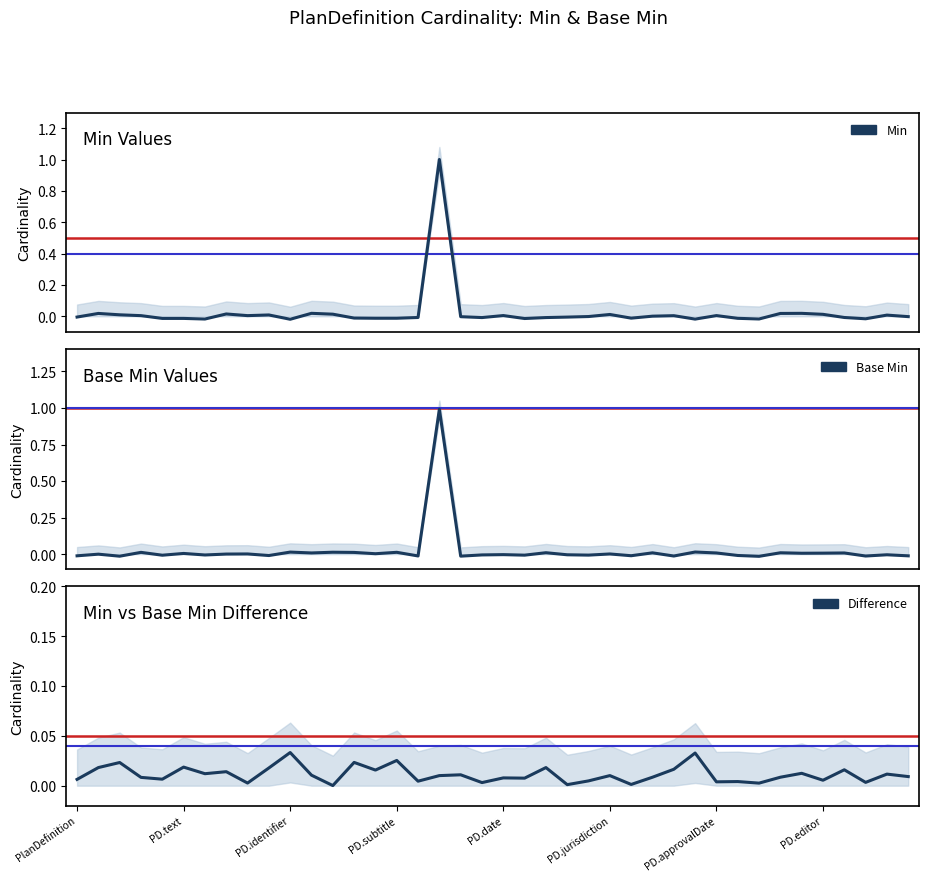

At which label is Base Min closest to 0?

PD.text